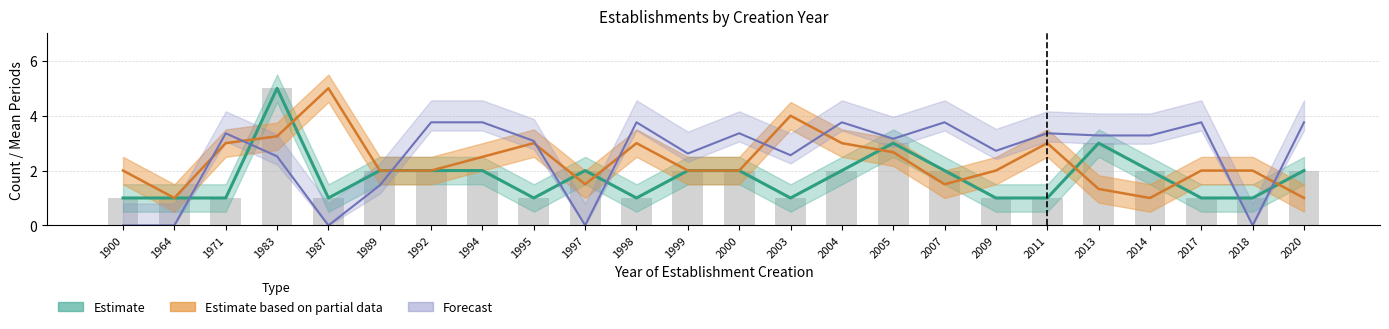

The value of mean_periods at 1964 is 1.0. True or false?

True